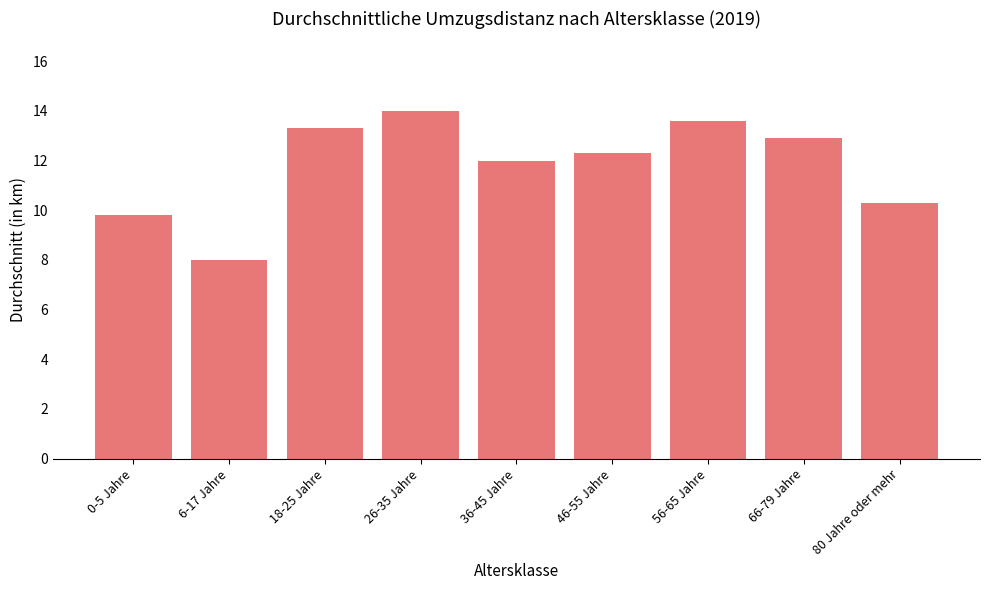

List the labels in order of value, smallest first.

6-17 Jahre, 0-5 Jahre, 80 Jahre oder mehr, 36-45 Jahre, 46-55 Jahre, 66-79 Jahre, 18-25 Jahre, 56-65 Jahre, 26-35 Jahre